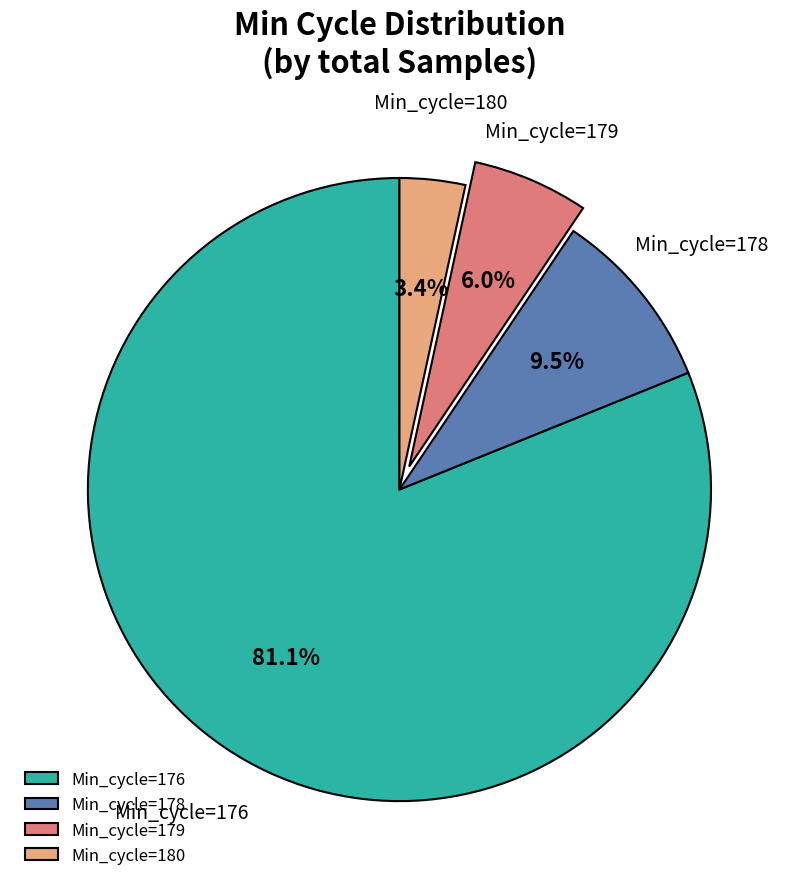

Is there a majority slice in this chart?

Yes